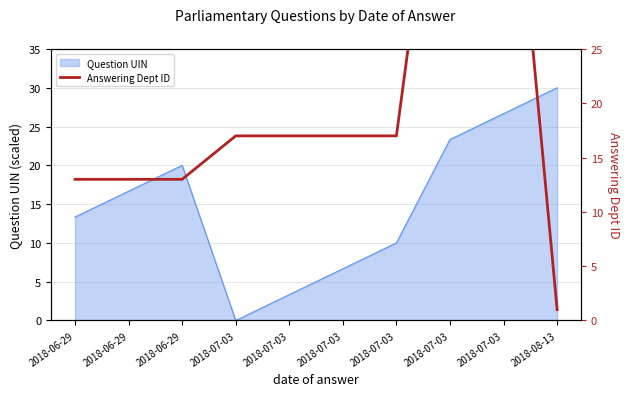

Does the chart display data point markers on the line(s)?

No